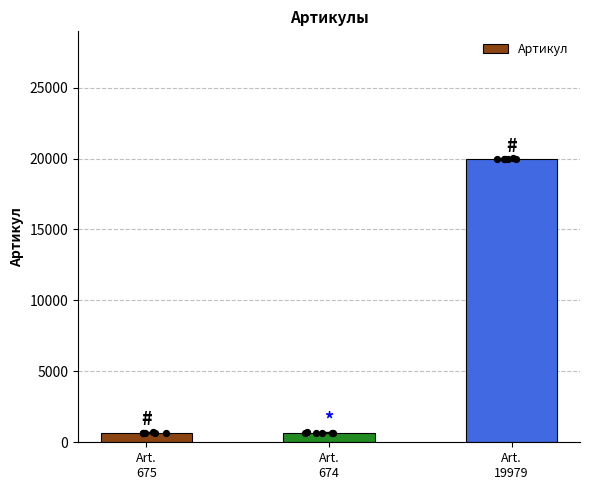

What is the change in value from Art.
675 to Art.
19979?

+19304